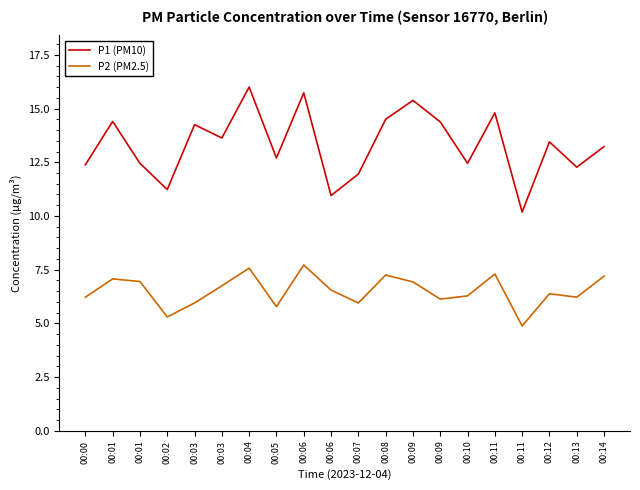

At which category does the chart reach its peak across all series?

00:04